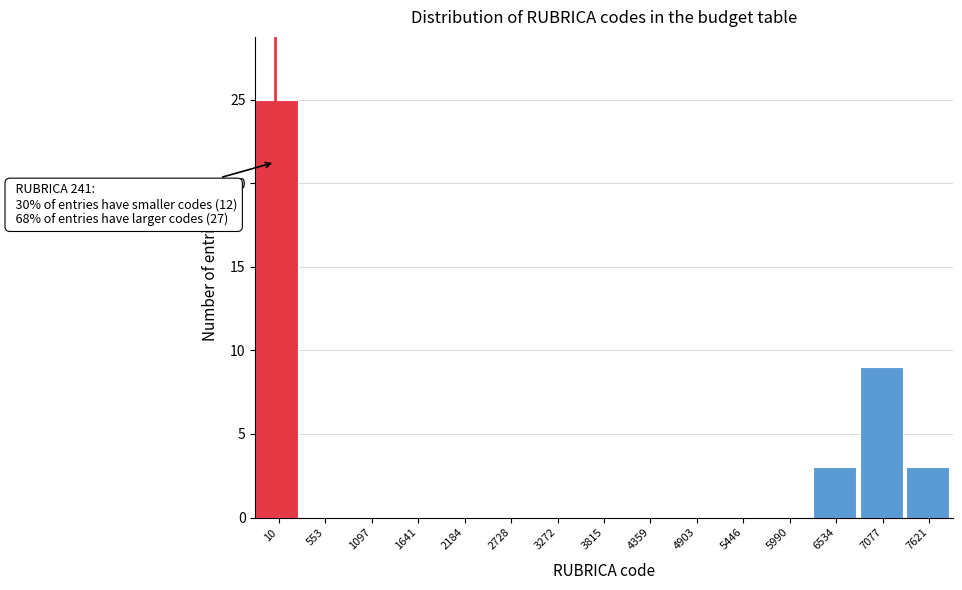

Reading left to right, transcribe all the data shown in this chart.

10=25	553=0	1097=0	1641=0	2184=0	2728=0	3272=0	3815=0	4359=0	4903=0	5446=0	5990=0	6534=3	7077=9	7621=3